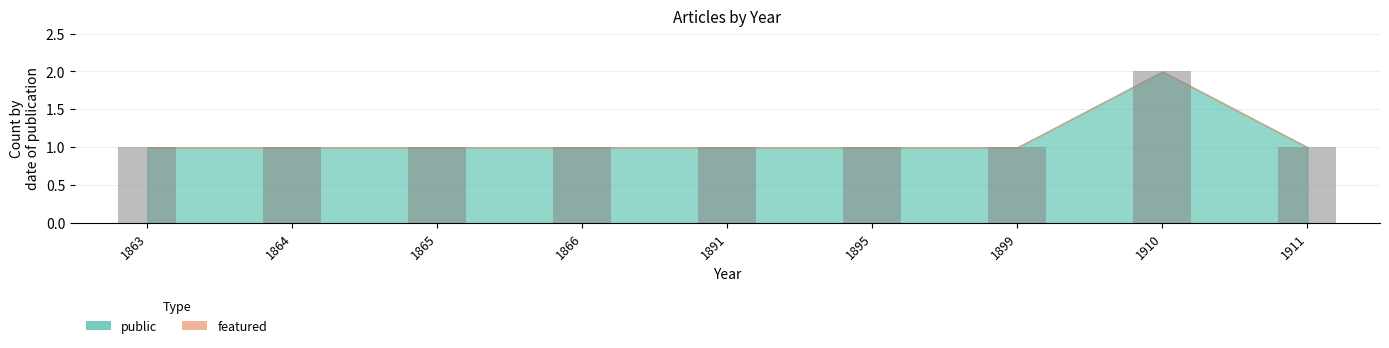

What is the change in value from 1864 to 1910?

+1